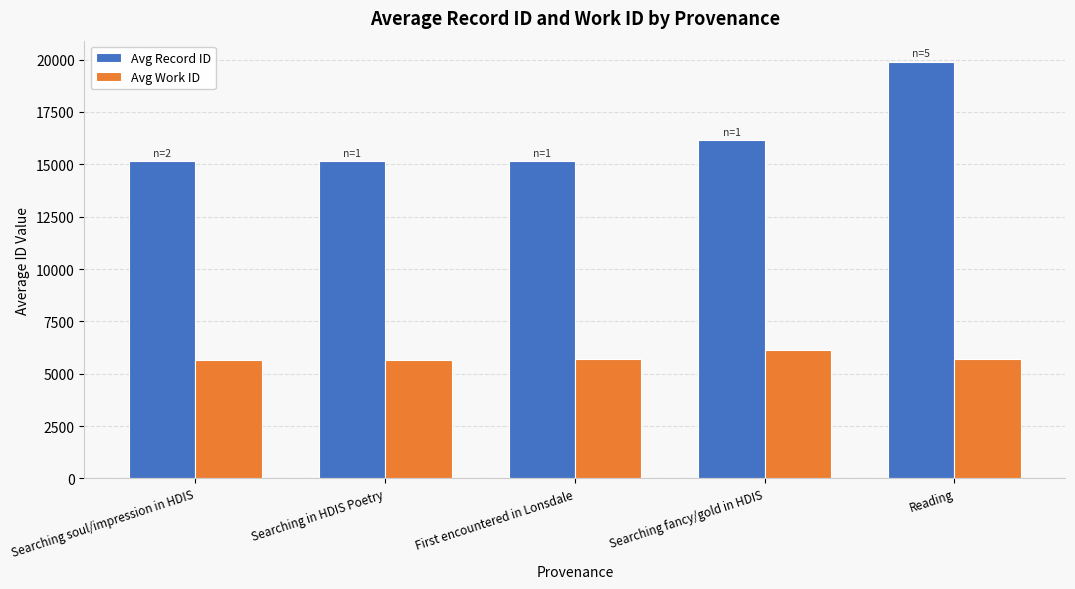

What are all the series names shown in the legend?

Avg Record ID, Avg Work ID